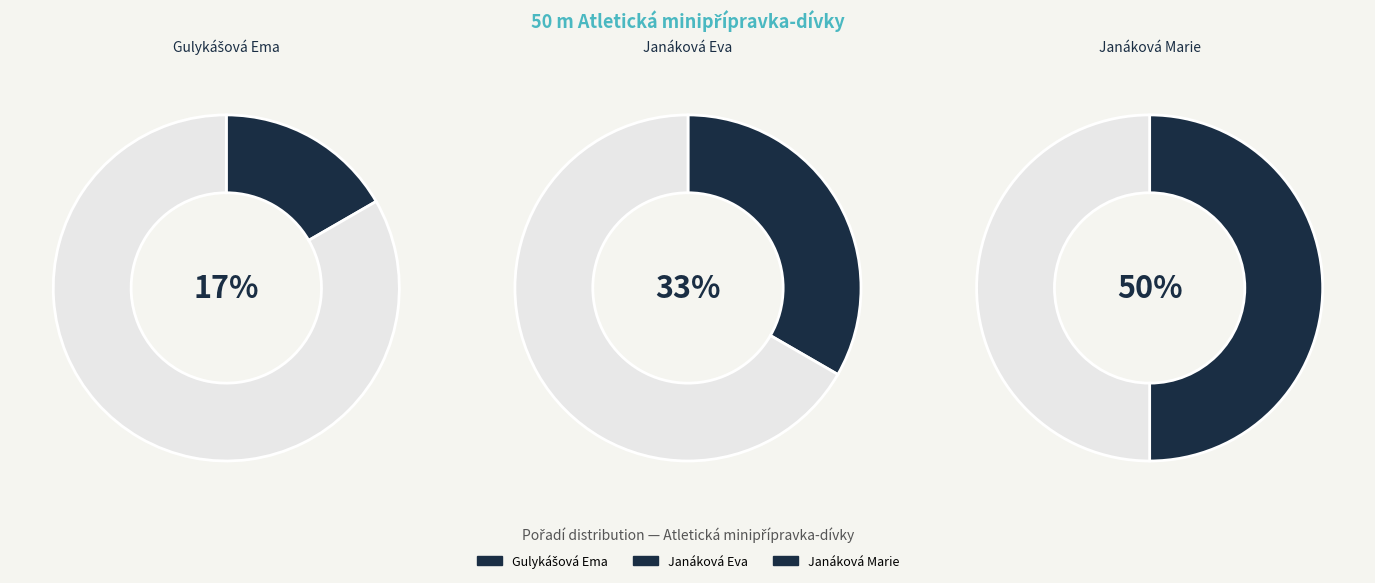

How many segments does this pie chart have?

3